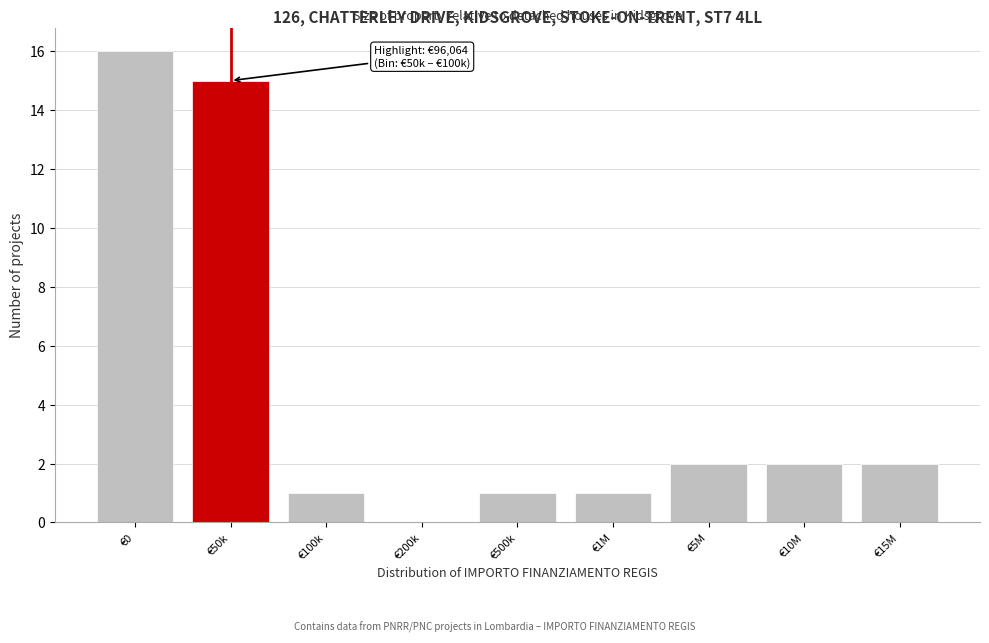

Reading left to right, list all the values displayed in this chart.

€0=16	€50k=15	€100k=1	€200k=0	€500k=1	€1M=1	€5M=2	€10M=2	€15M=2